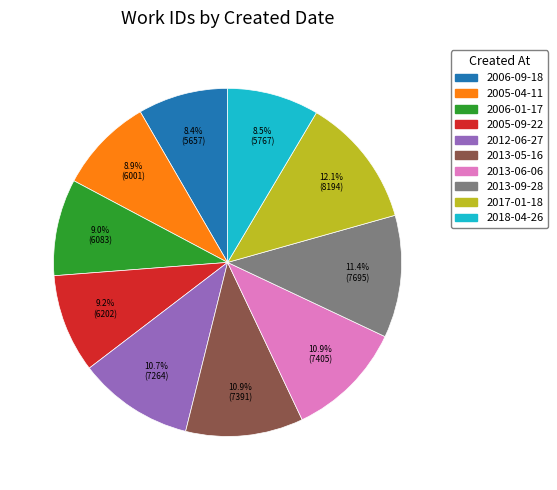

Does 2013-06-06 represent more than half of the total?

No